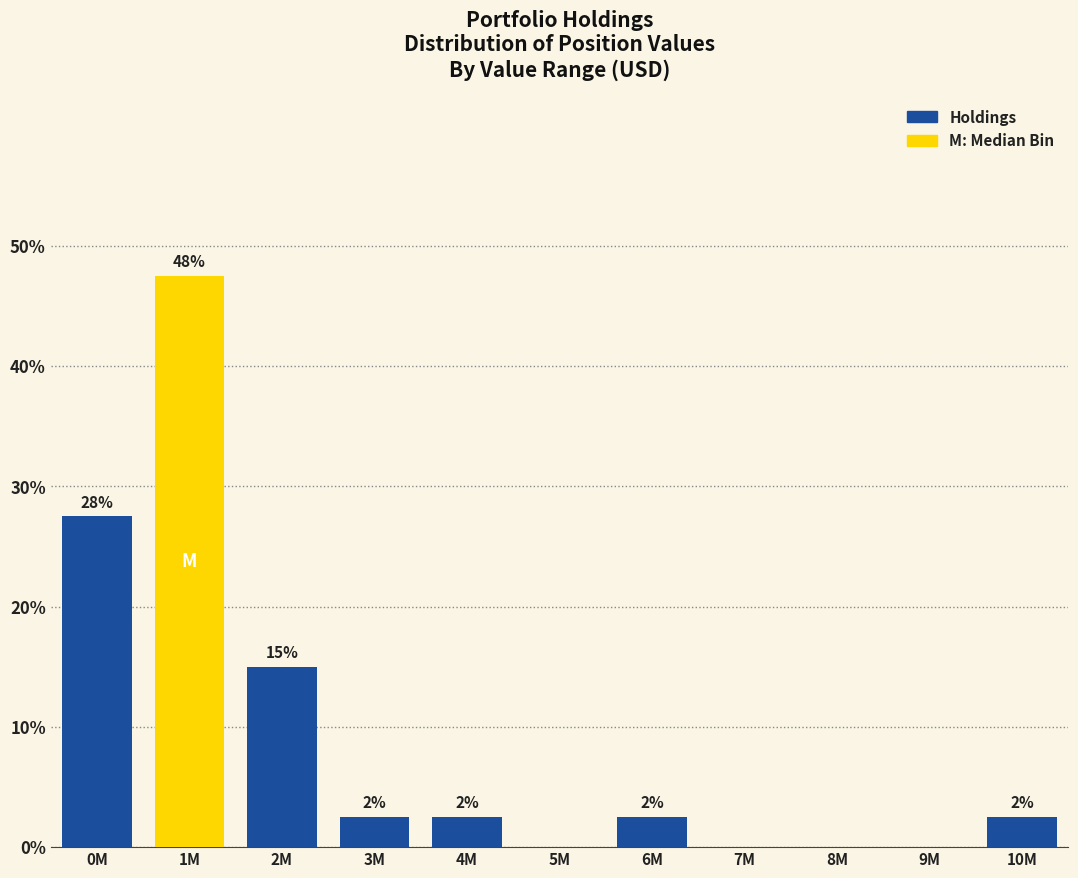

Are the bars horizontal?

No